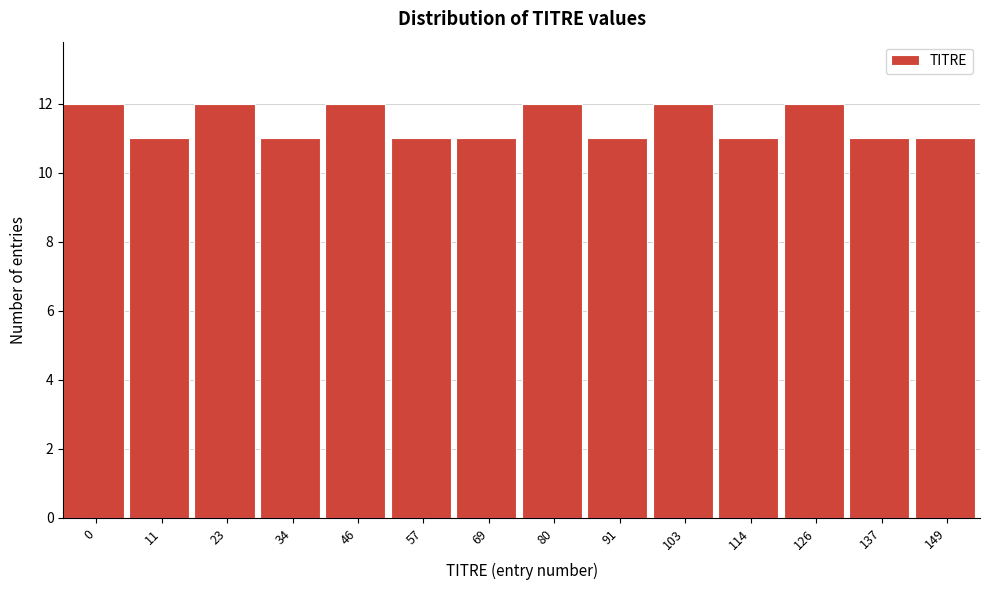

Reading left to right, extract all data points from this chart.

0=12	11=11	23=12	34=11	46=12	57=11	69=11	80=12	91=11	103=12	114=11	126=12	137=11	149=11